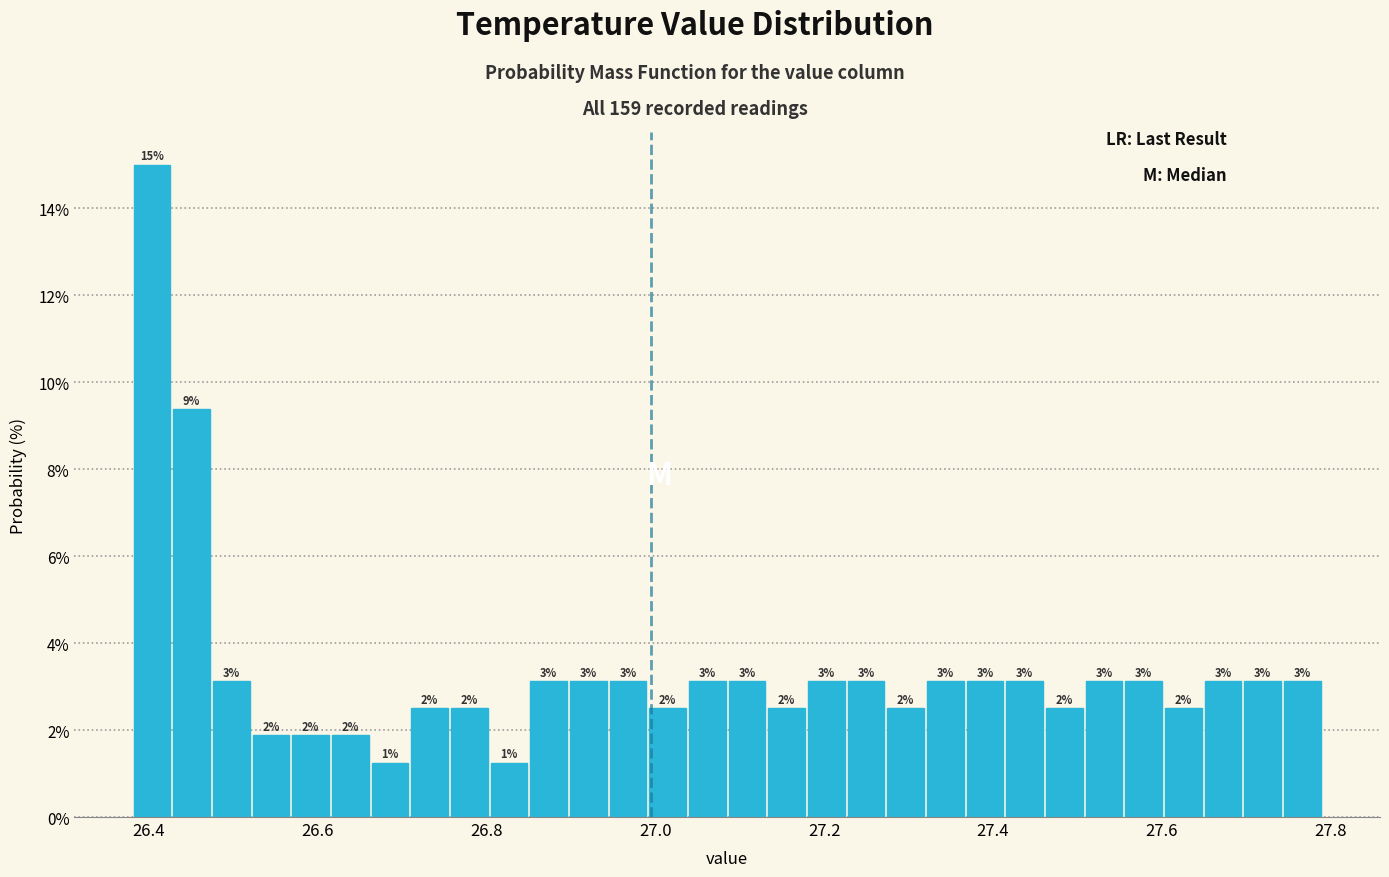

Around what value on the x-axis is the tallest bar? Give the approximate position of its centre, as read against the axis.

26.40